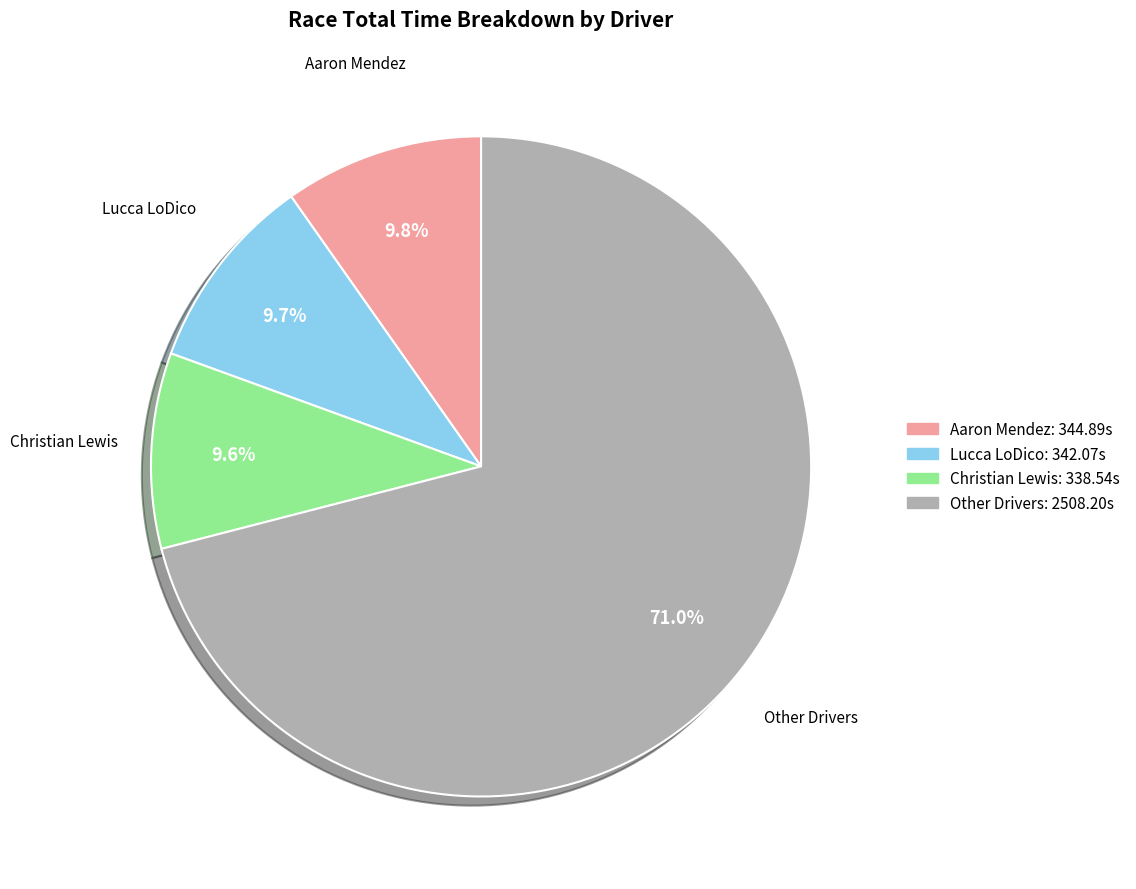

Is there a majority slice in this chart?

Yes